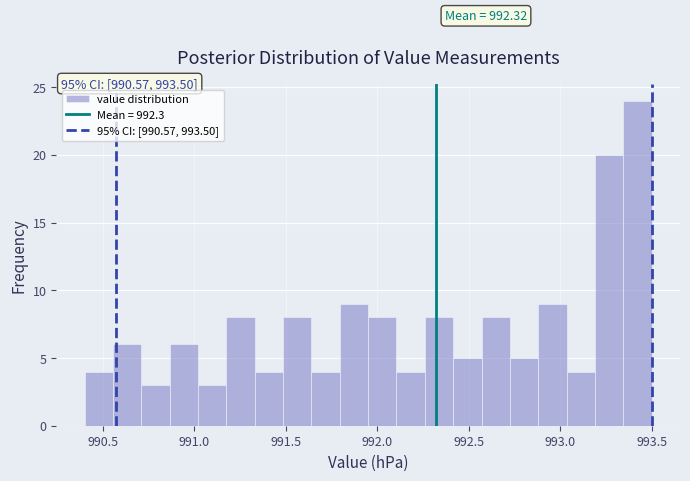

Read against the x-axis, roughly where is the centre of the tallest bar?

993.40